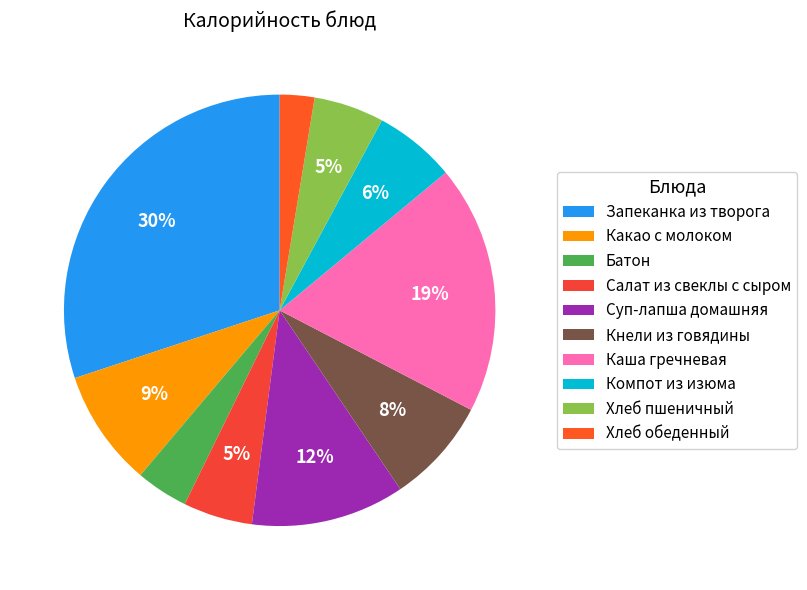

What percentage is the Хлеб пшеничный slice, to the nearest percent?

5%